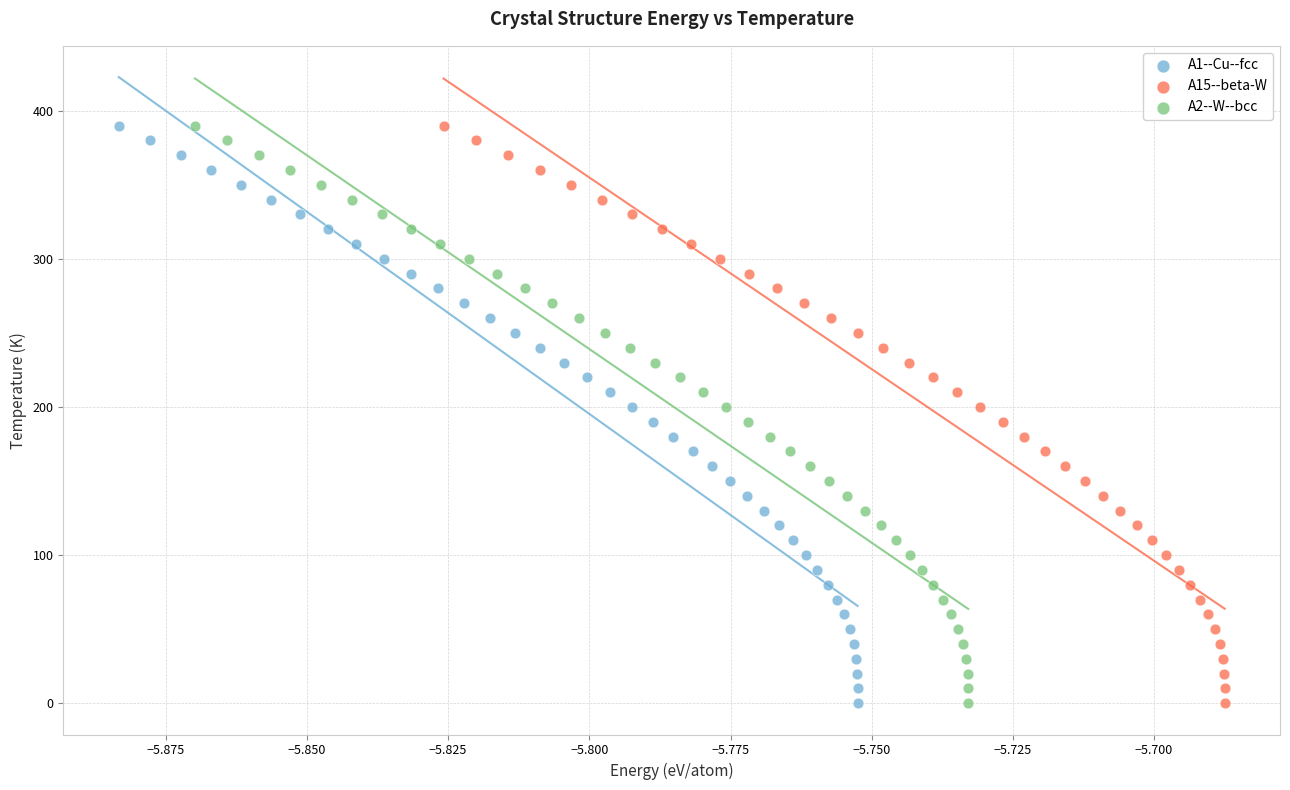

What are all the series names shown in the legend?

A1--Cu--fcc, A15--beta-W, A2--W--bcc